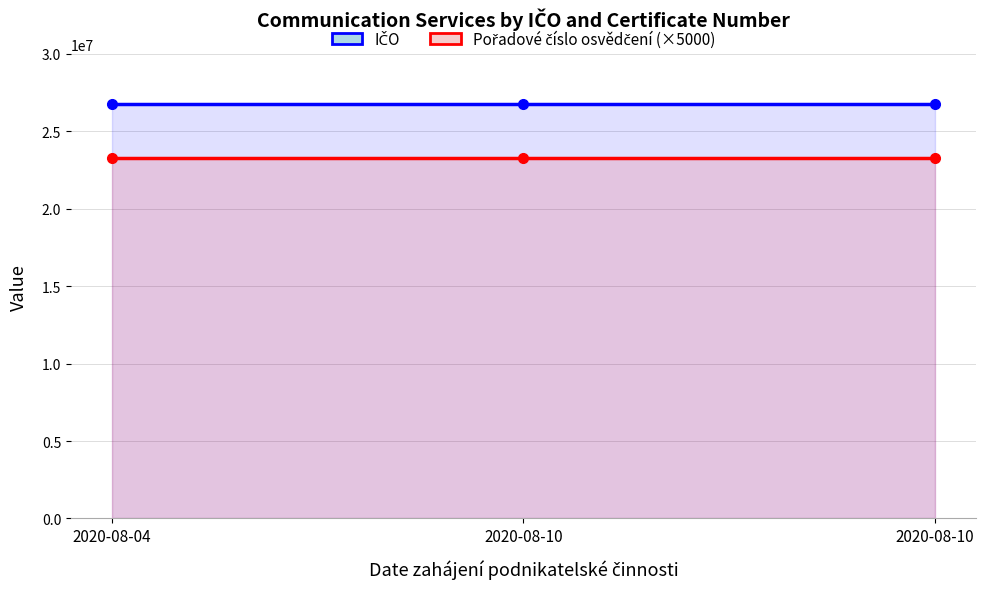

Is it true that Pořadové číslo osvědčení (×5000) equals 23290000 at 2020-08-10?

True